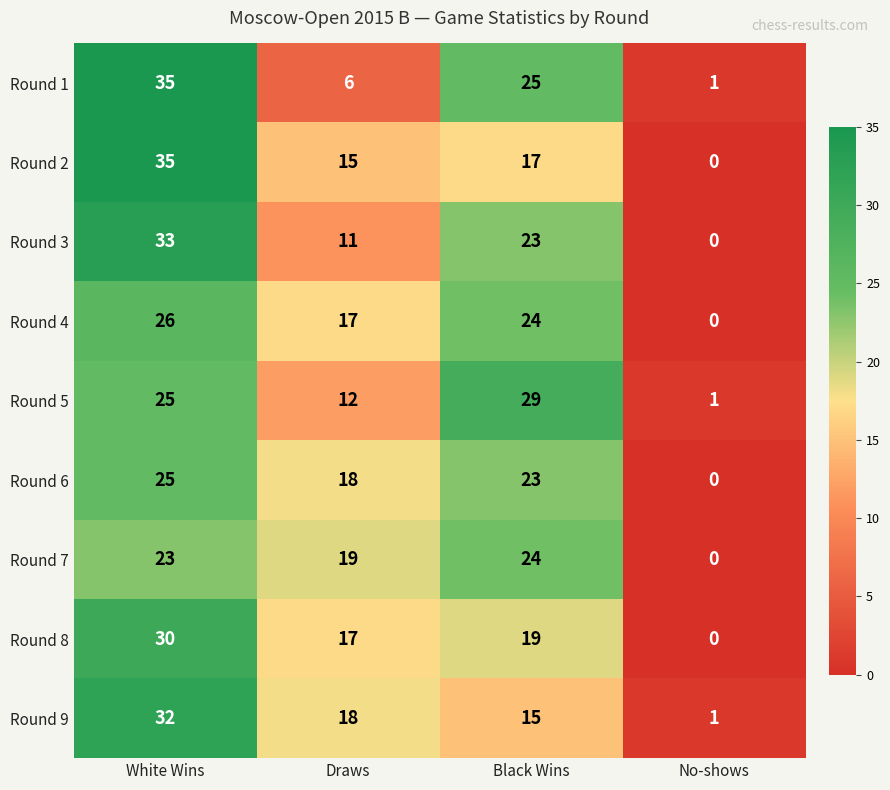

The Round 9 series shows 0 at No-shows. True or false?

False